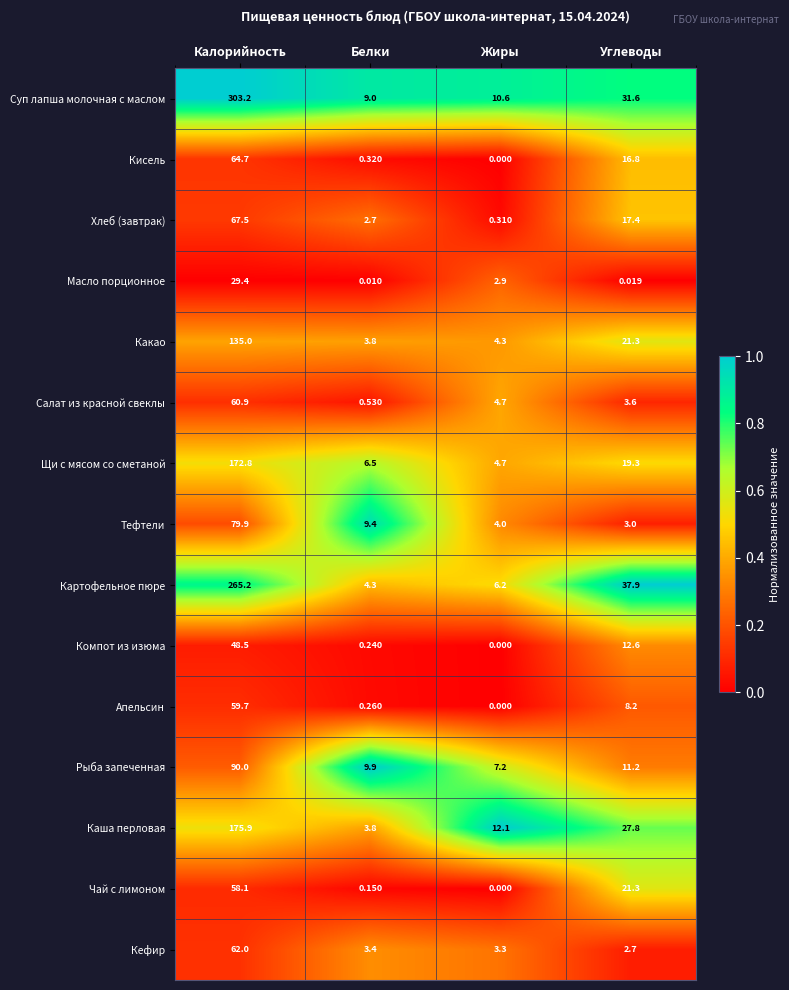

List the series in order of their peak value, lowest first.

Масло порционное, Компот из изюма, Чай с лимоном, Апельсин, Салат из красной свеклы, Кефир, Кисель, Хлеб (завтрак), Тефтели, Рыба запеченная, Какао, Щи с мясом со сметаной, Каша перловая, Картофельное пюре, Суп лапша молочная с маслом